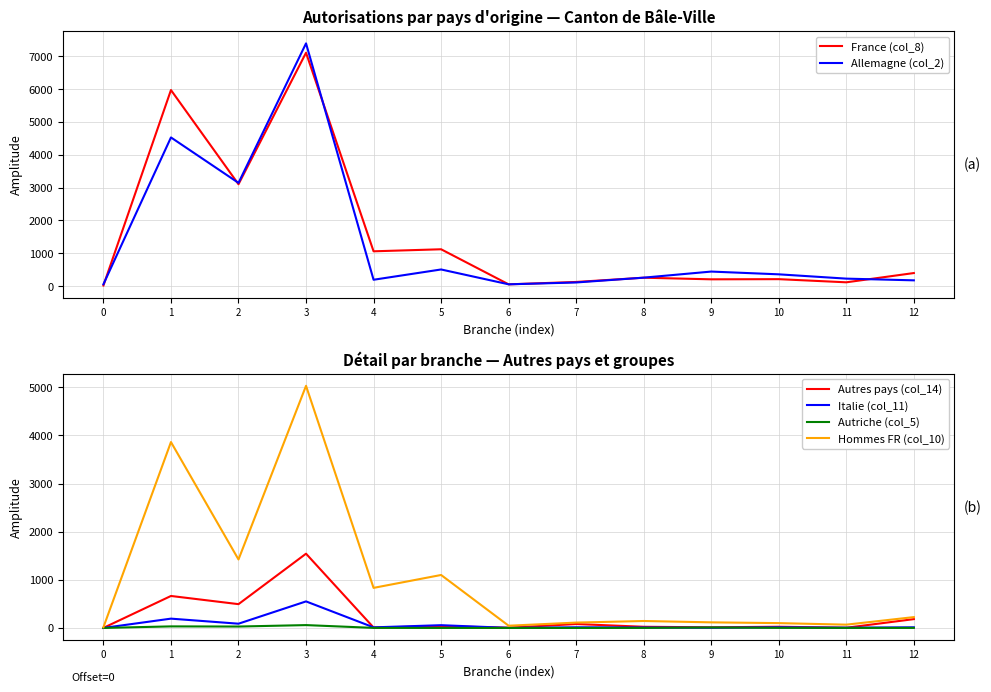

Is this an area chart (filled region under the line)?

No